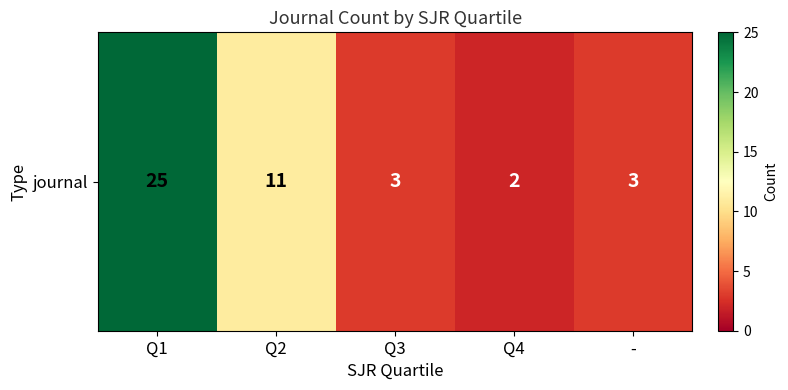

What is the minimum value shown in the chart?

2